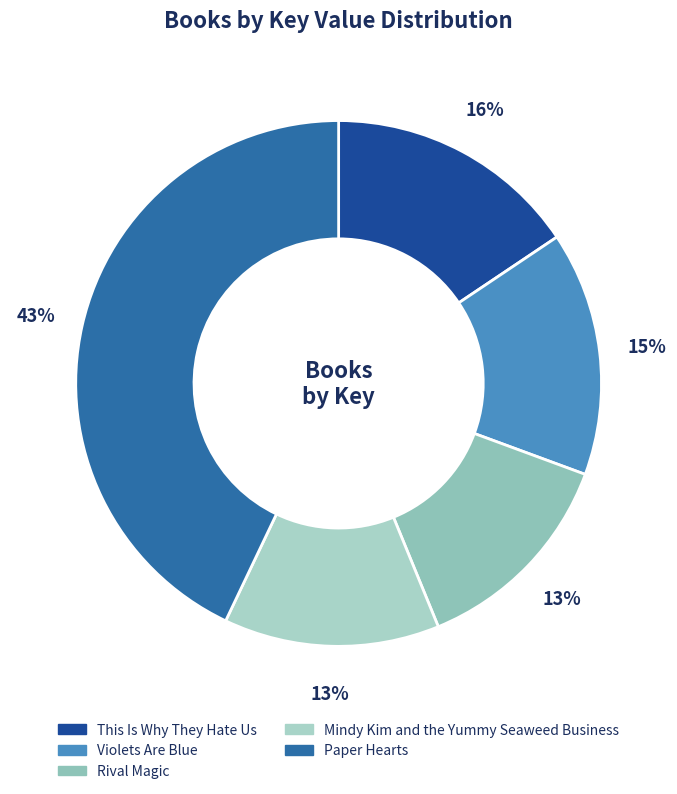

To the nearest percent, what is the combined percentage of Mindy Kim and the Yummy Seaweed Business and Violets Are Blue?

28%